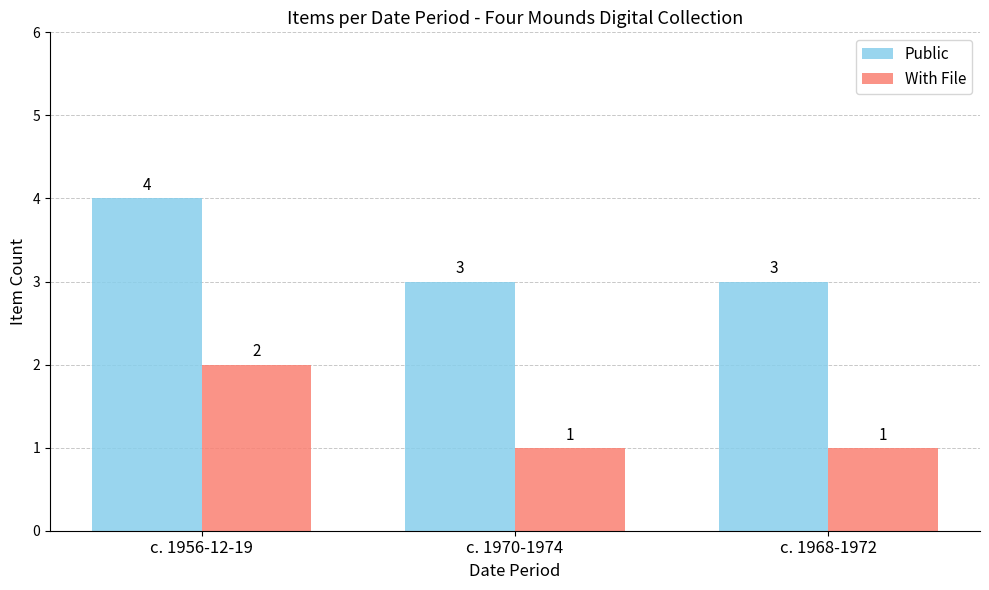

Reading right to left, extract all data points from this chart.

Public: 3	3	4
With File: 1	1	2